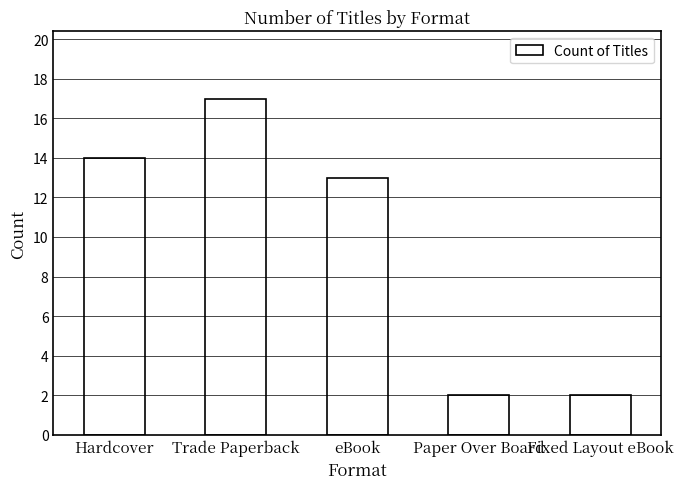

What is the change in value from Hardcover to Paper Over Board?

-12